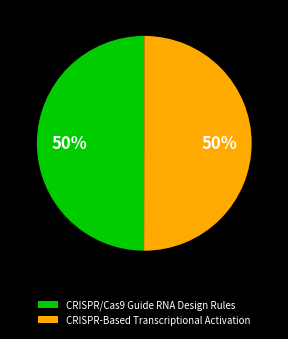

How many slices are in this pie chart?

2